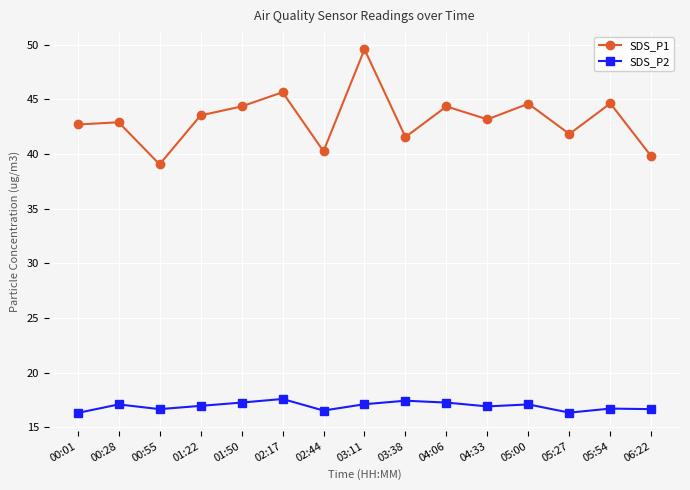

What is the difference between the second highest and minimum values in the SDS_P2 series?

1.1